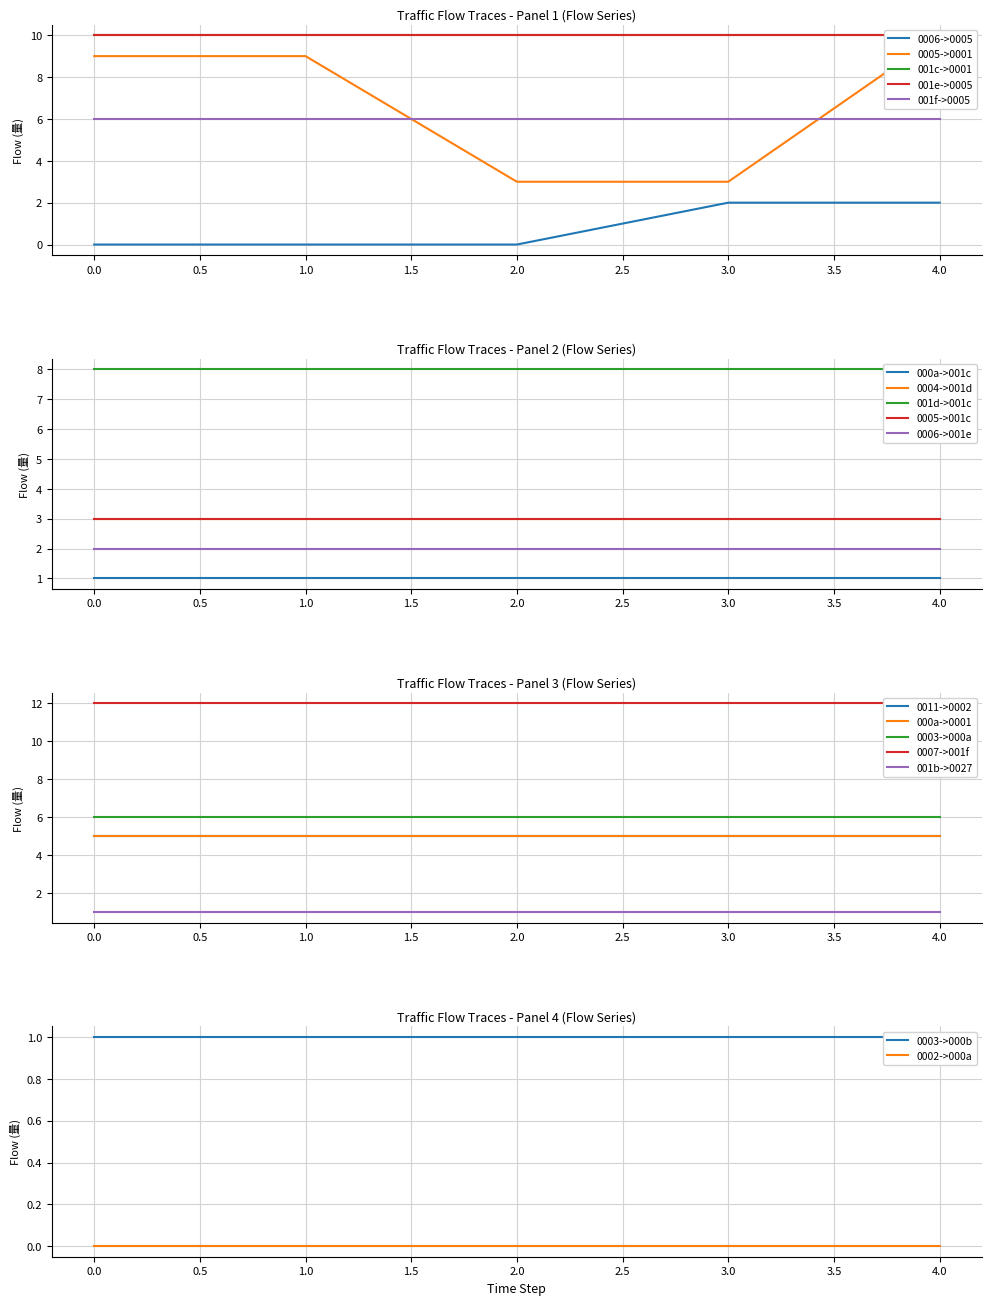

Is this an area chart (filled region under the line)?

No